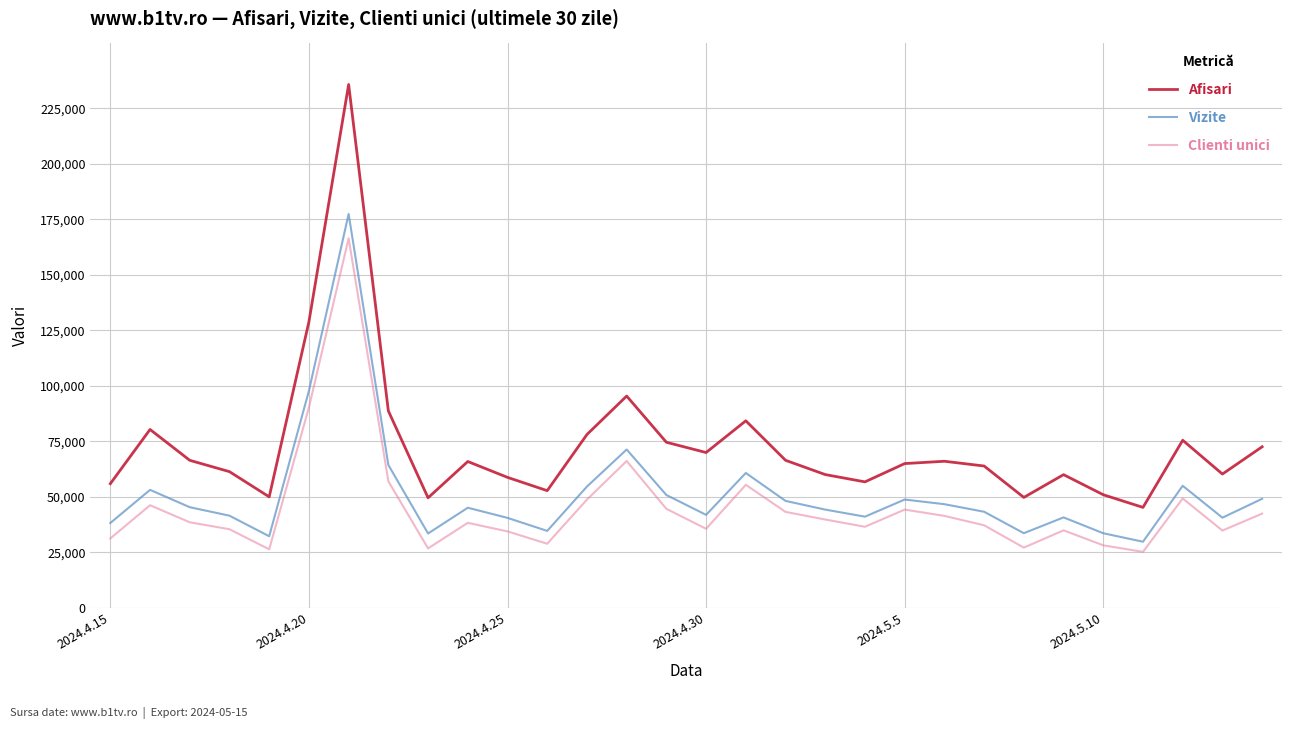

What is the lowest value of the Vizite series?

29804